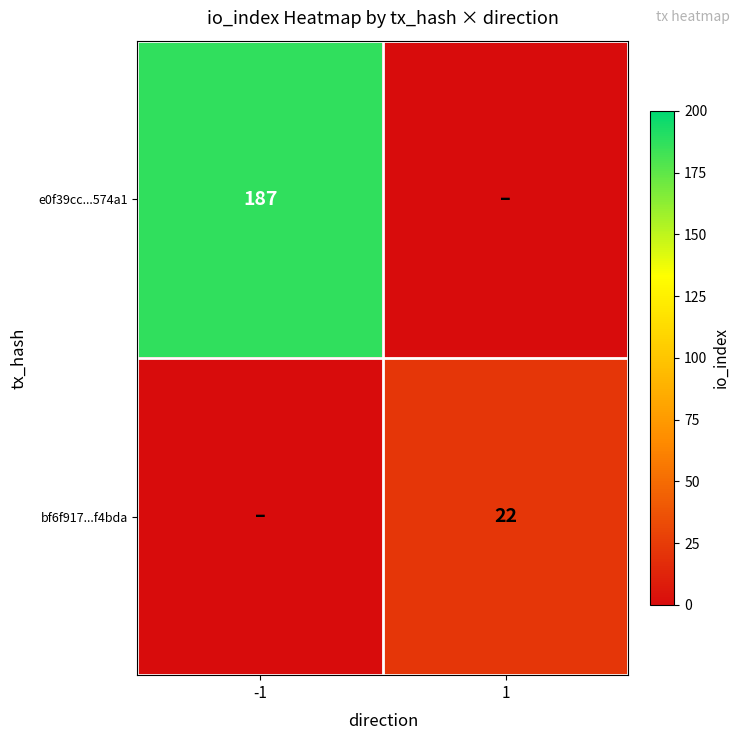

At how many categories does at least one series exceed 146?

1